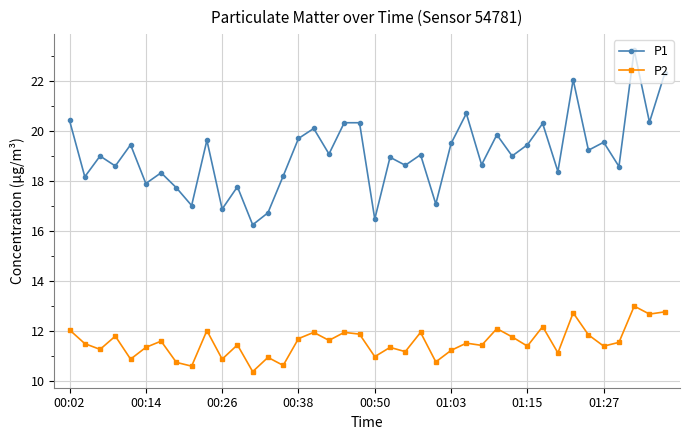

At how many categories does at least one series exceed 12?

40